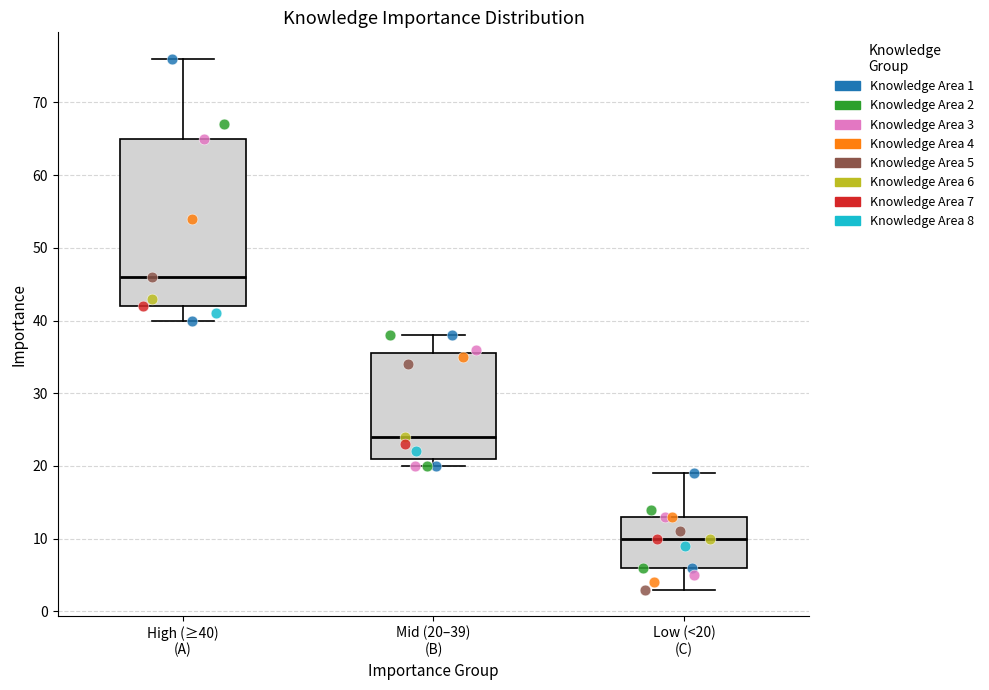

Reading left to right, read every box against the y-axis: the position of its median line, the range the box covers, and the ends of its whiskers. The values are not printed on the chart, so give them approximately, as read against the axis.

High (≥40) (A): median 46, box 42 to 65, whiskers 40 to 76
Mid (20–39) (B): median 24, box 21 to 36, whiskers 20 to 38
Low (<20) (C): median 10, box 6 to 13, whiskers 3 to 19